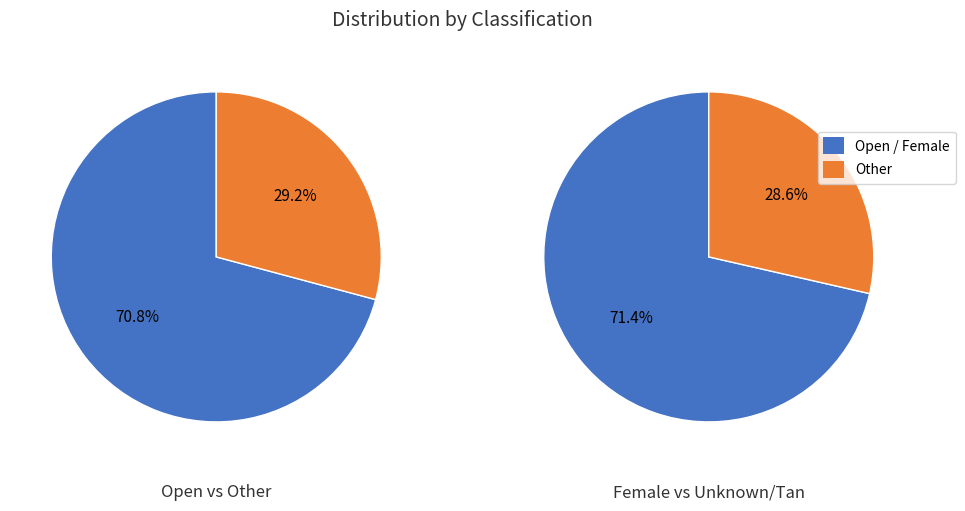

What is the majority slice?

Open